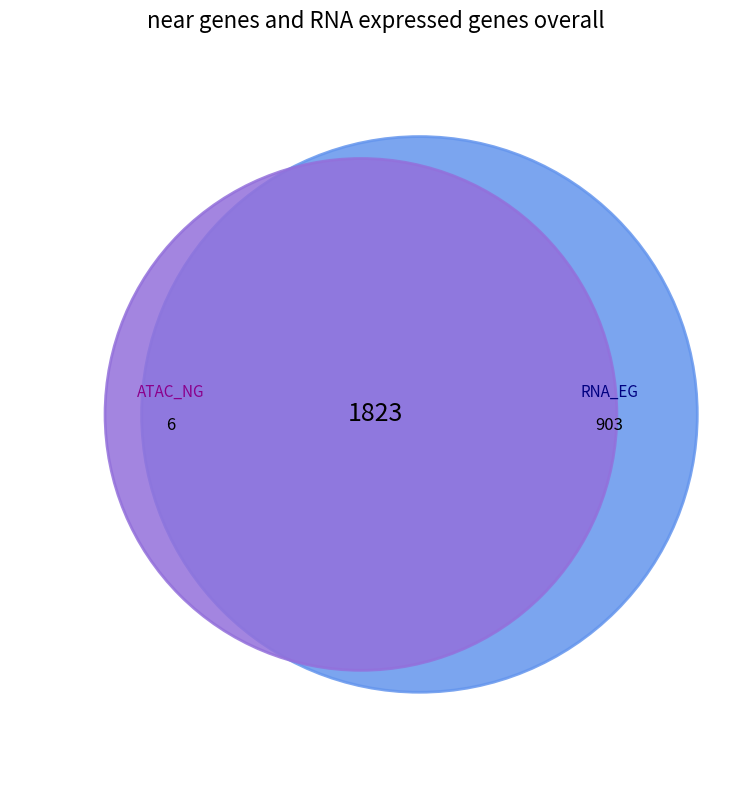

Does any single category account for the majority?

Yes